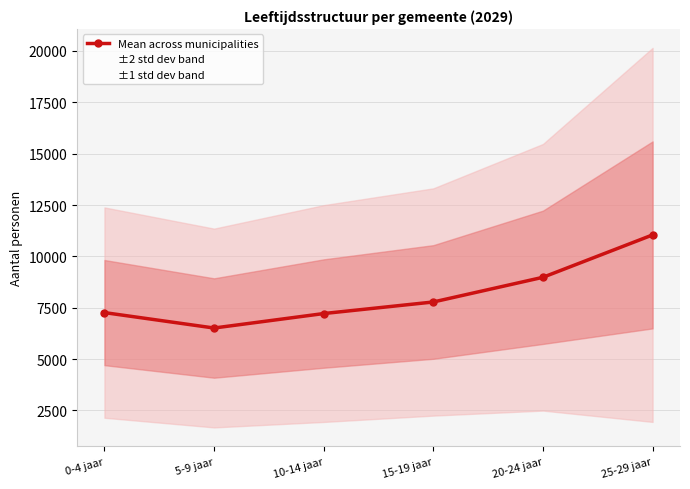

How many lines are shown in the chart?

1